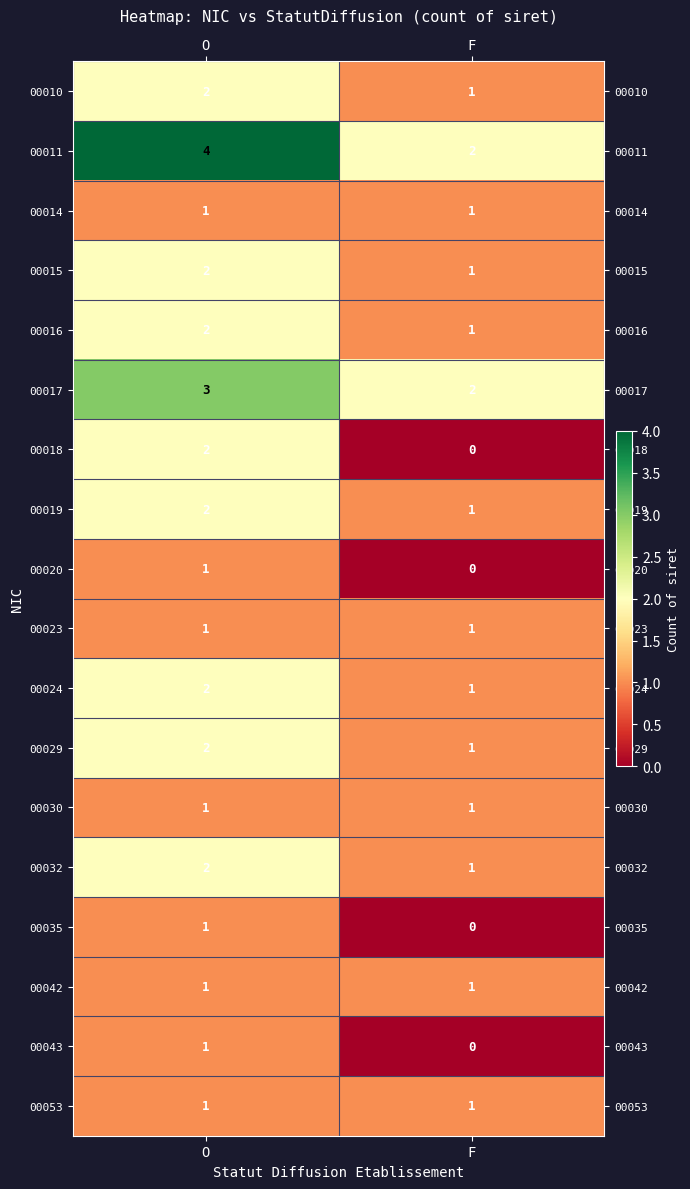

At which label is 00016 closest to 1?

F